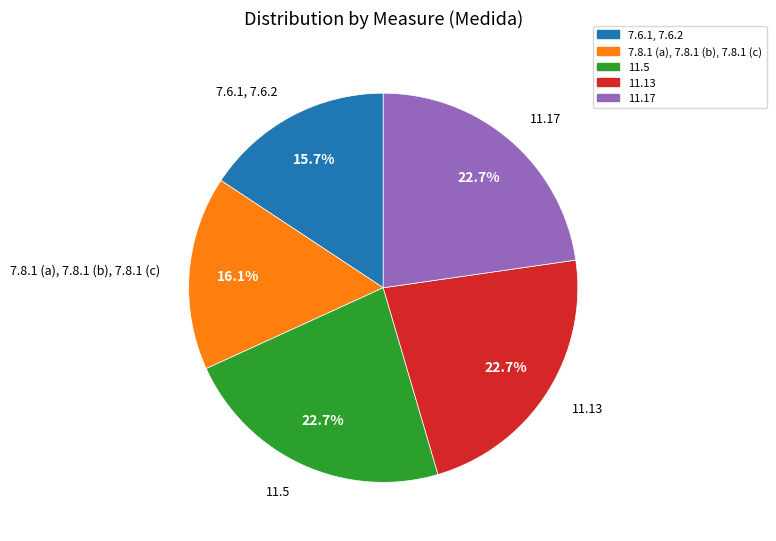

How many segments does this pie chart have?

5